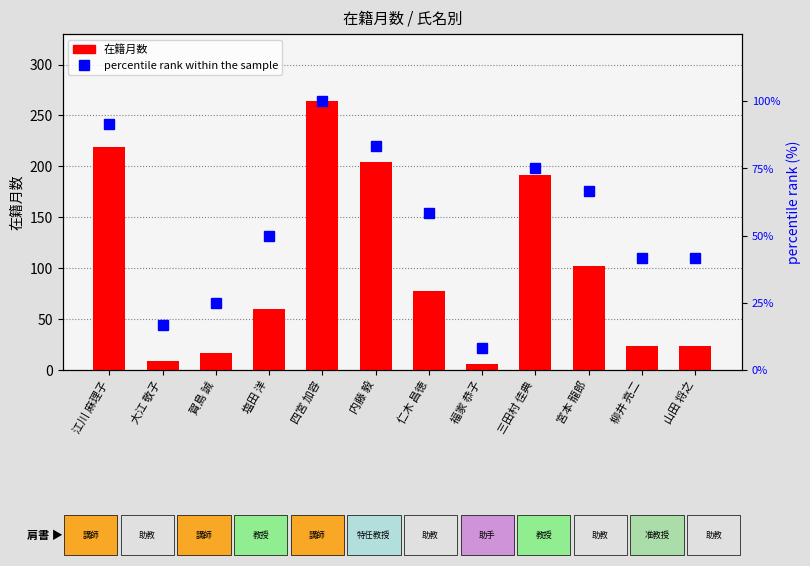

At which label does percentile rank within the sample first exceed 58?

江川 麻理子